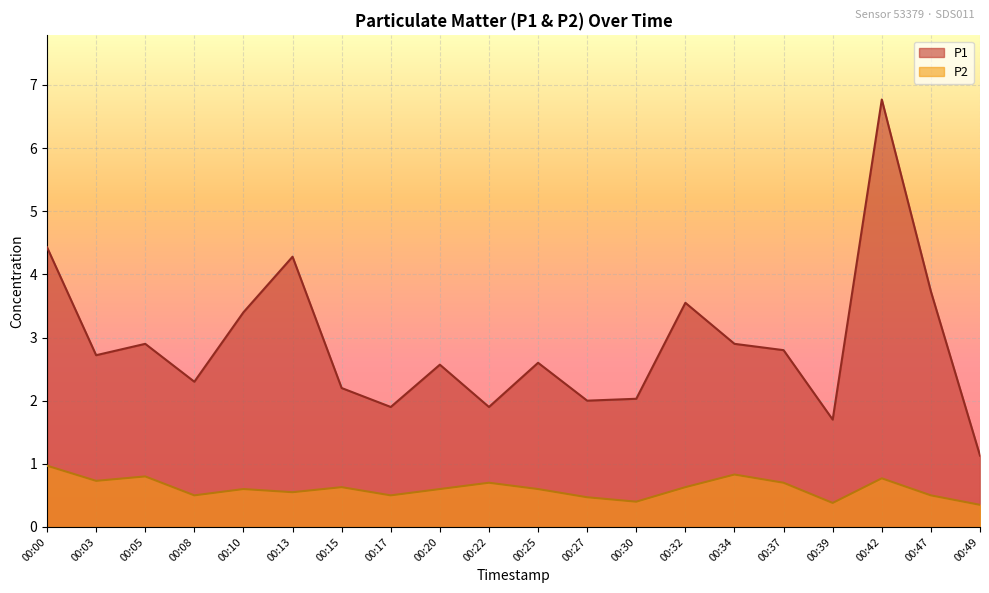

The value of P2 at 00:05 is 0.8. True or false?

True